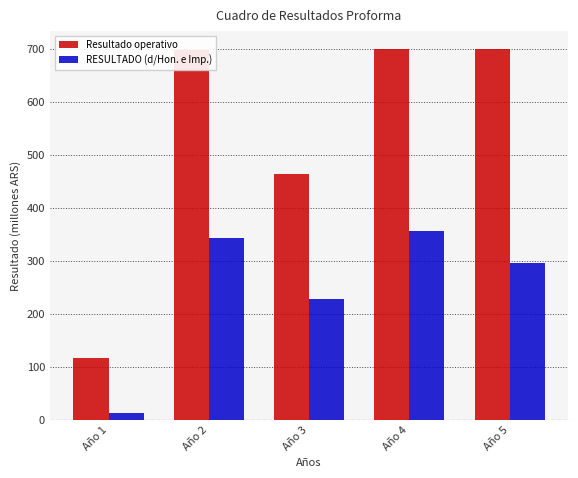

What is the difference between the second highest and minimum values in the RESULTADO (d/Hon. e Imp.) series?

331.4